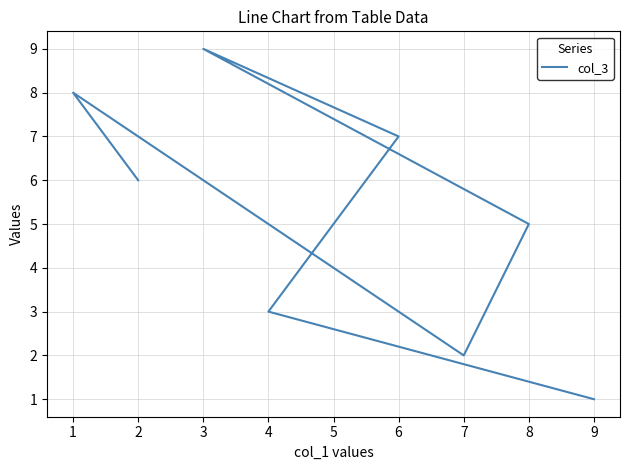

At which category does the chart reach its peak across all series?

3